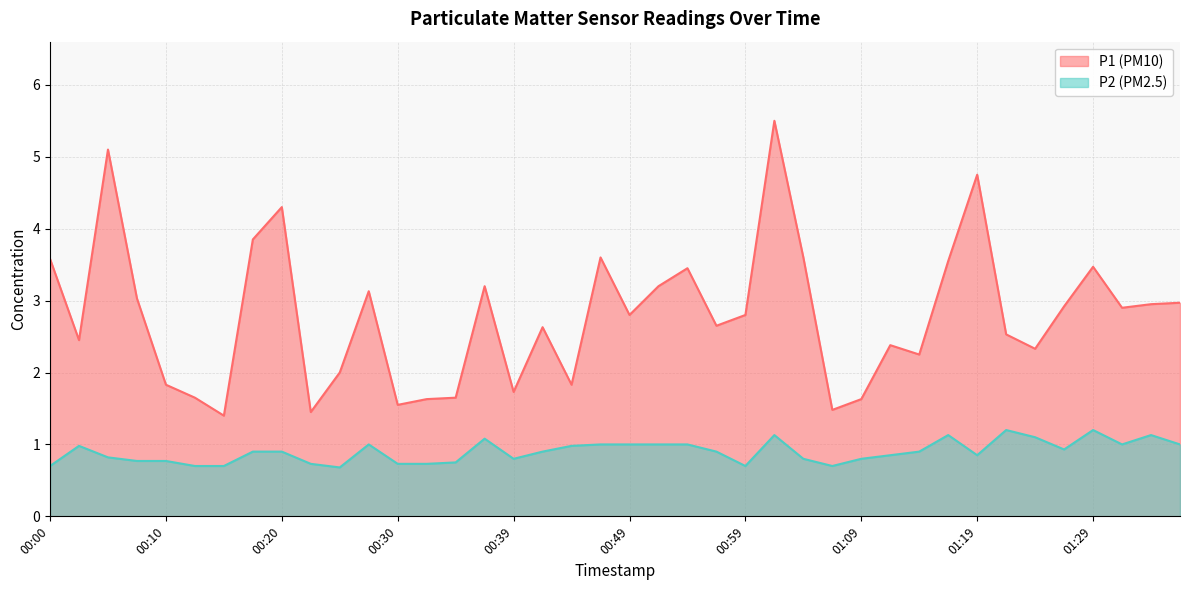

What are all the series names shown in the legend?

P1, P2